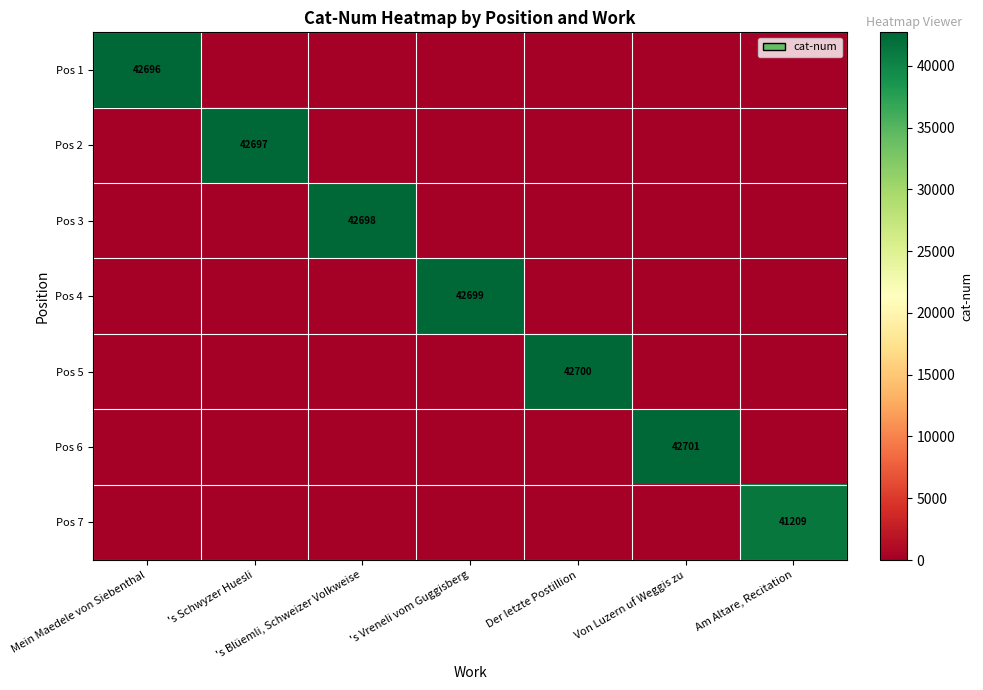

What is the difference between the highest and lowest values at 's Blüemli, Schweizer Volkweise?

42698